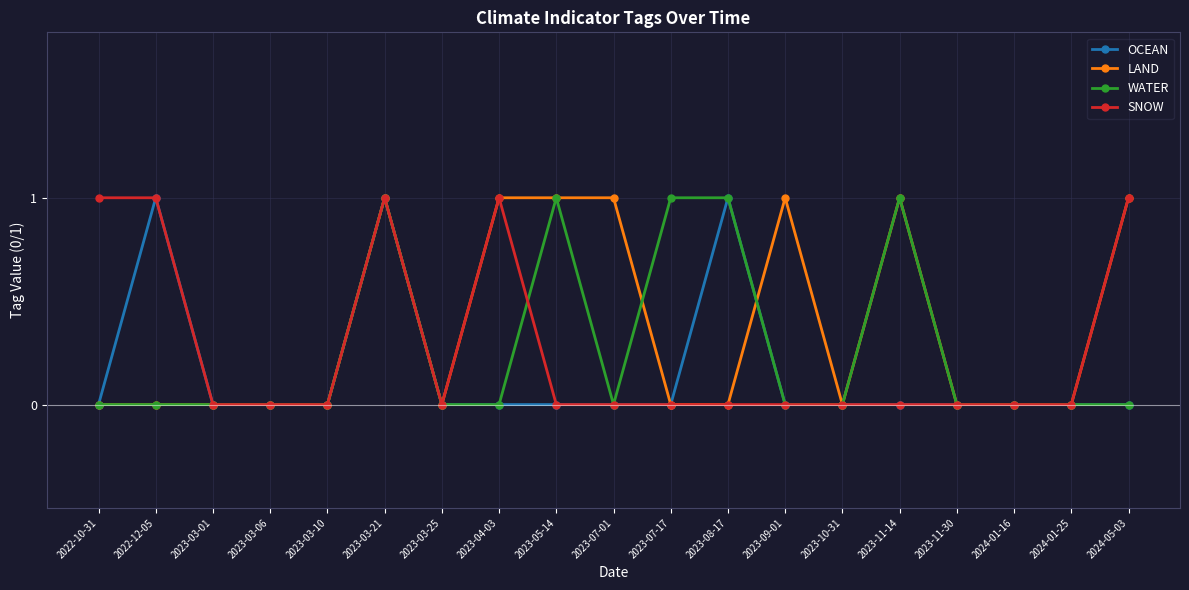

At which category is the sum across all series the highest?

2023-03-21